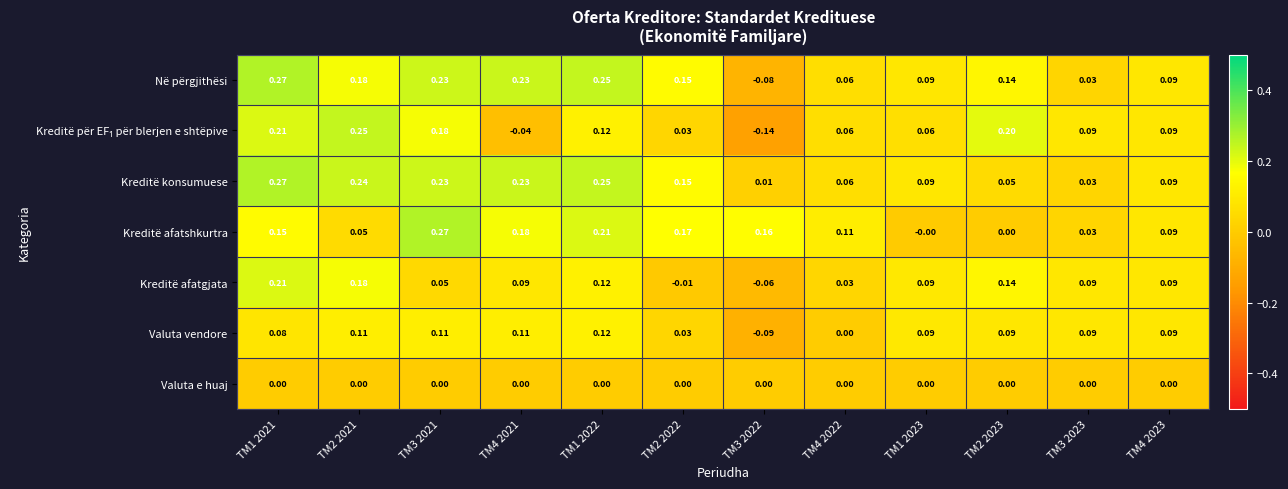

Which series changed the most between TM3 2021 and TM1 2023?

Kreditë afatshkurtra